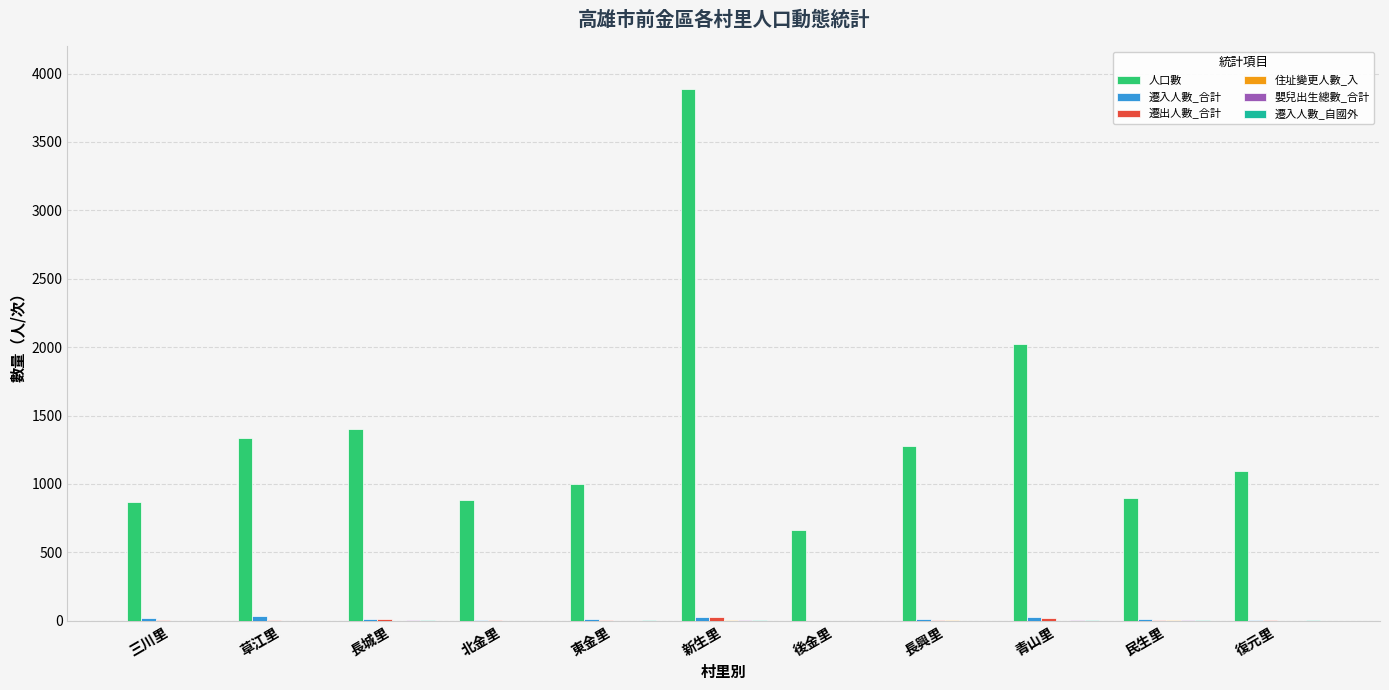

At which label is 人口數 closest to 2277?

青山里